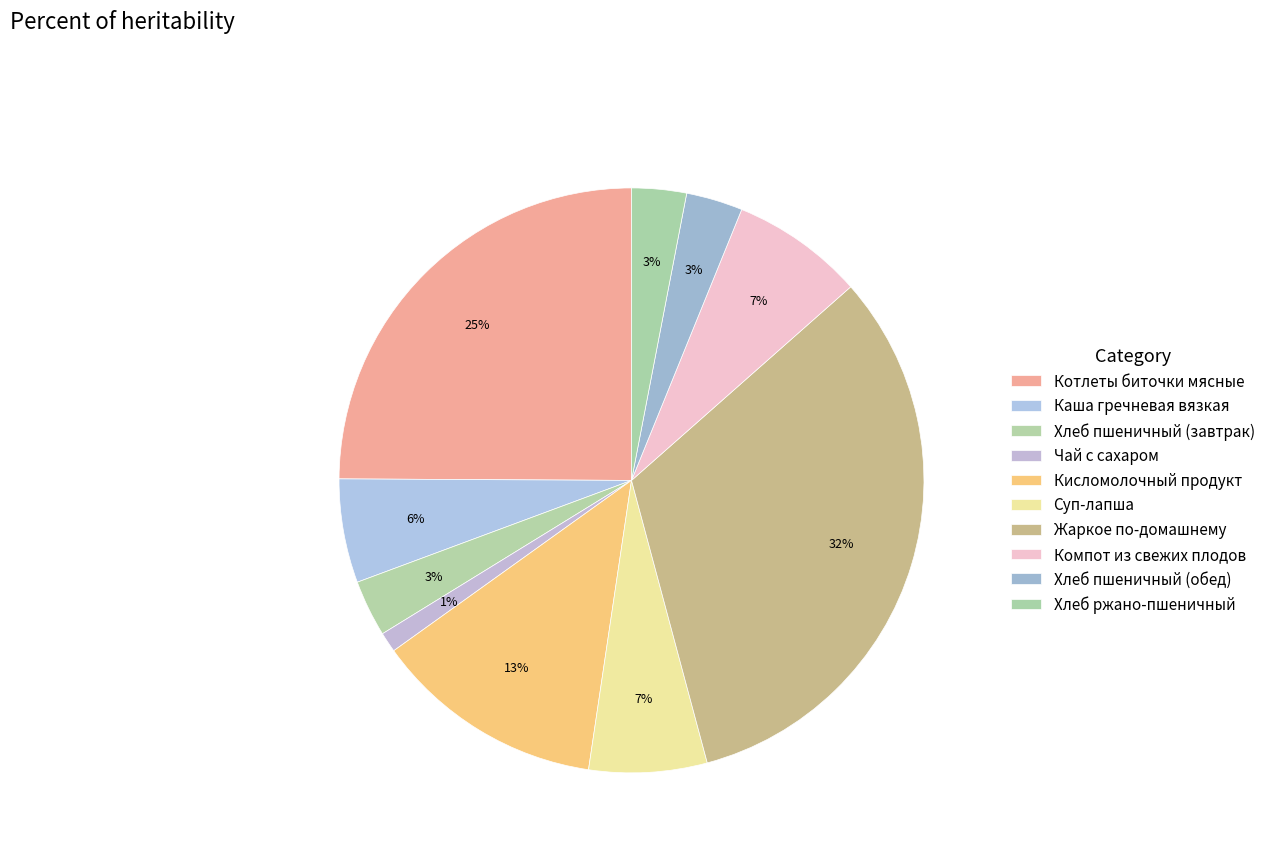

What percentage is the Хлеб ржано-пшеничный slice, to the nearest percent?

3%